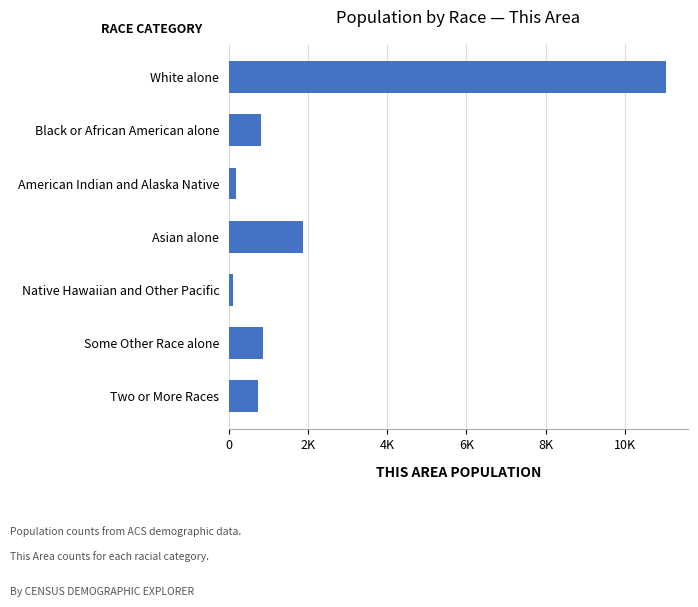

Are the bars grouped side by side (vs. stacked)?

No